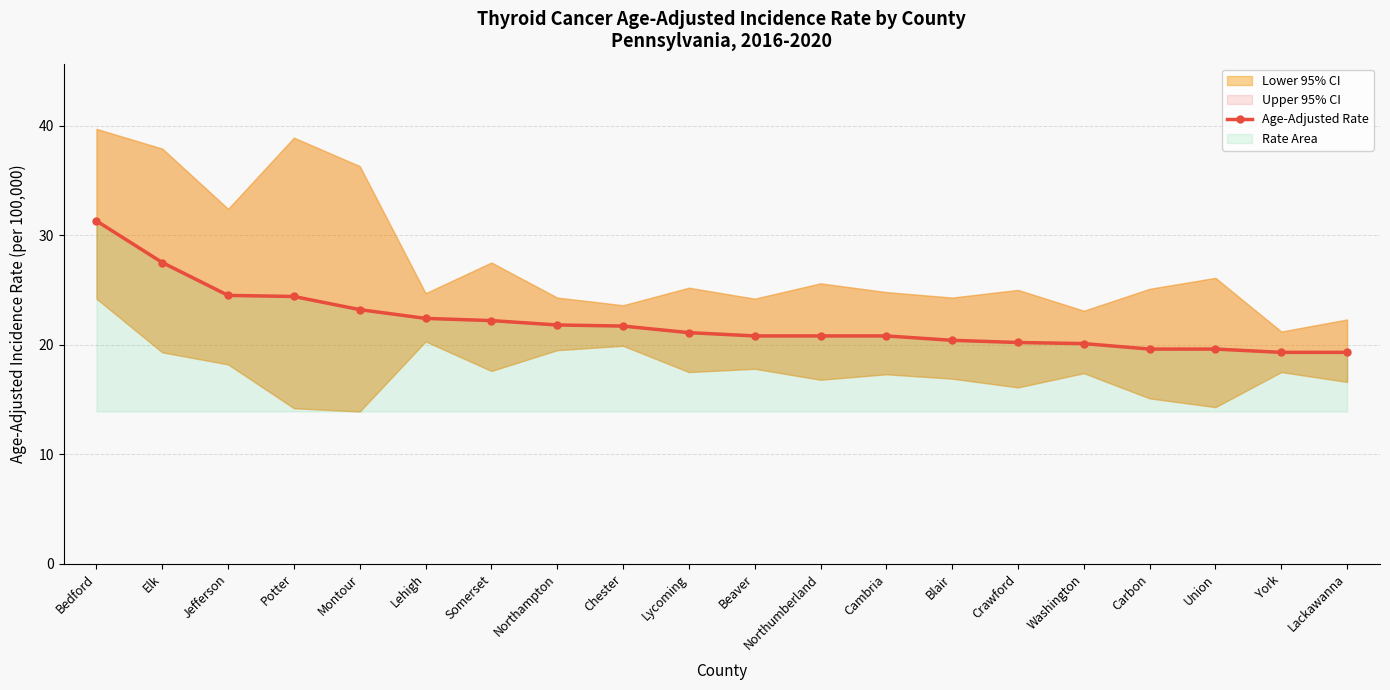

At which label does the data first exceed 21?

Bedford